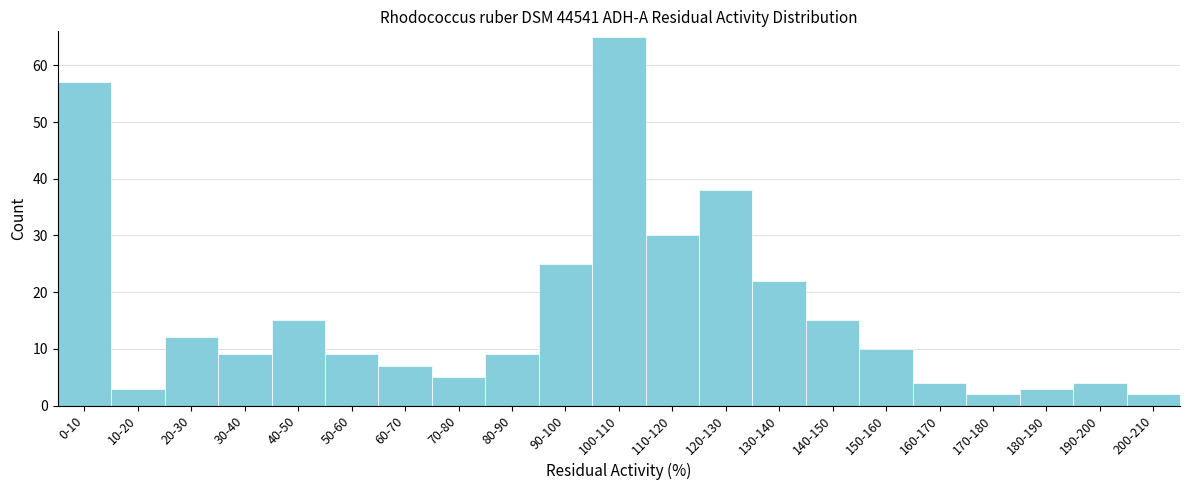

Reading left to right, extract all data points from this chart.

0-10=57	10-20=3	20-30=12	30-40=9	40-50=15	50-60=9	60-70=7	70-80=5	80-90=9	90-100=25	100-110=65	110-120=30	120-130=38	130-140=22	140-150=15	150-160=10	160-170=4	170-180=2	180-190=3	190-200=4	200-210=2